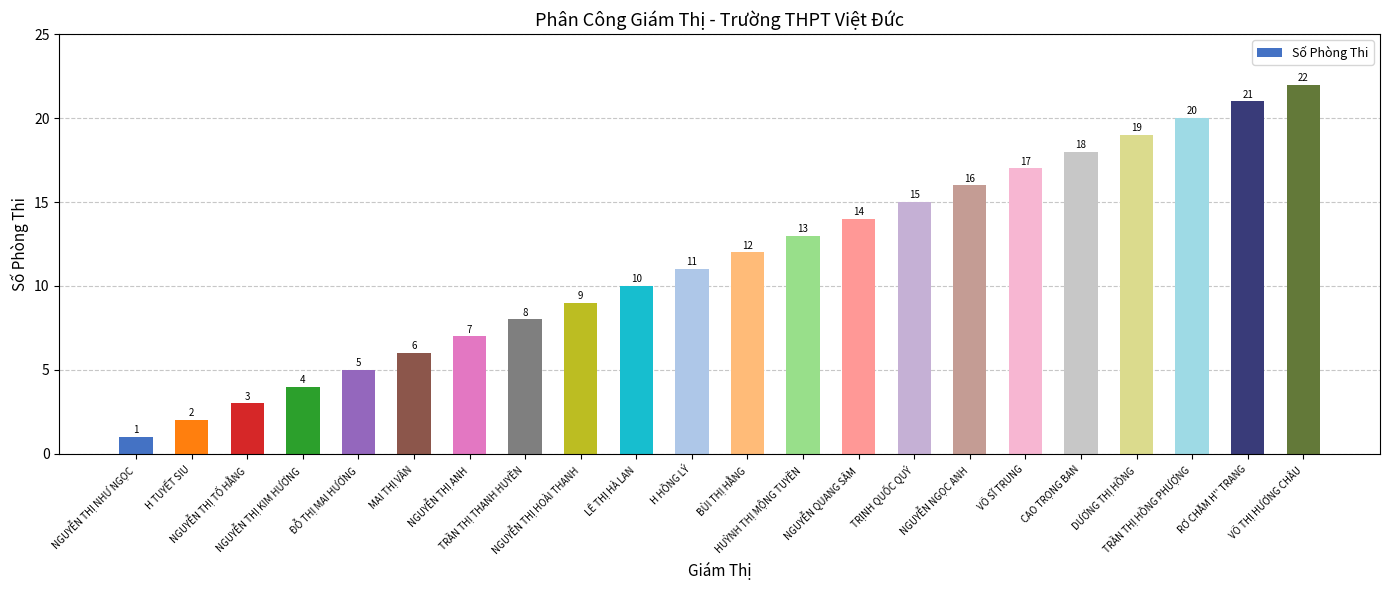

What is the change in value from ĐỖ THỊ MAI HƯƠNG to VÕ SĨ TRUNG?

+12